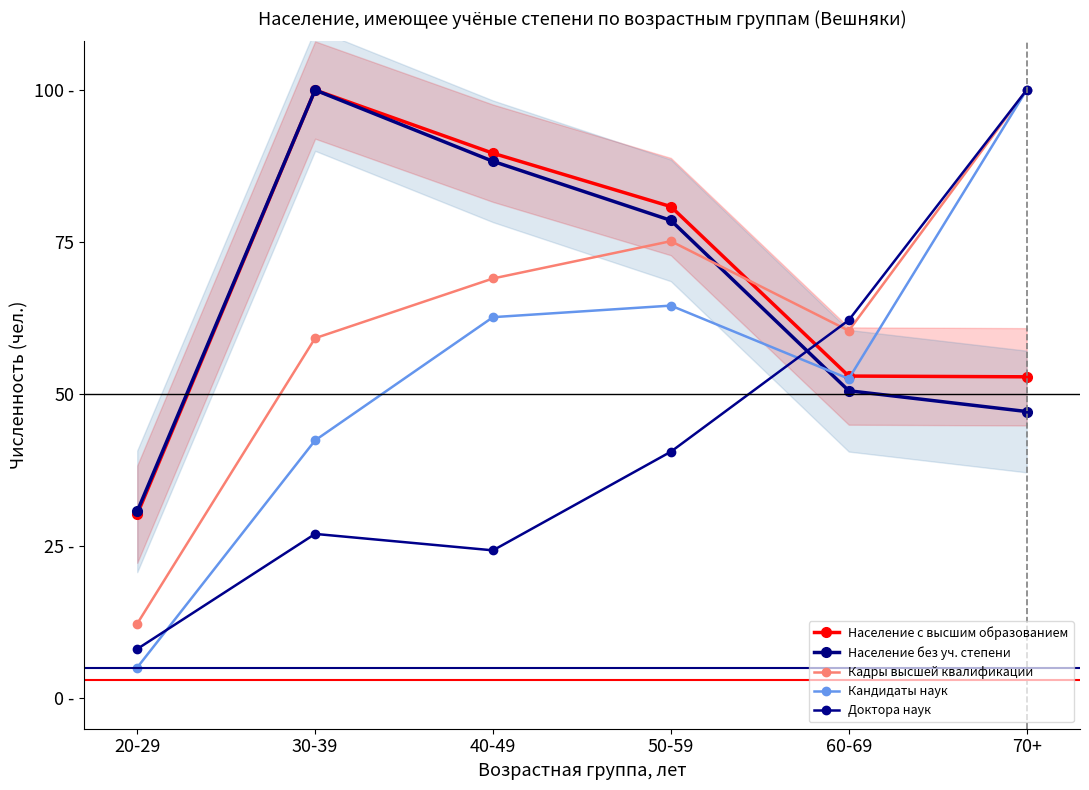

Where do Доктора наук and Население без уч. степени first cross each other?

50-59 and 60-69